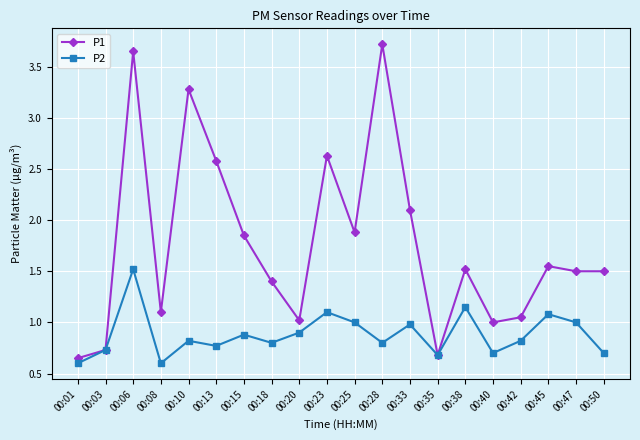

How many data points does each series have?

20